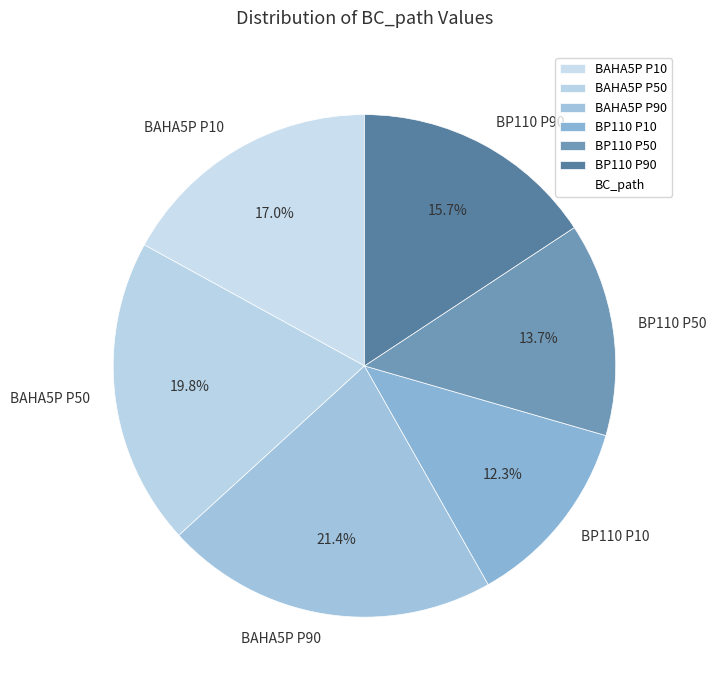

How many segments does this pie chart have?

6